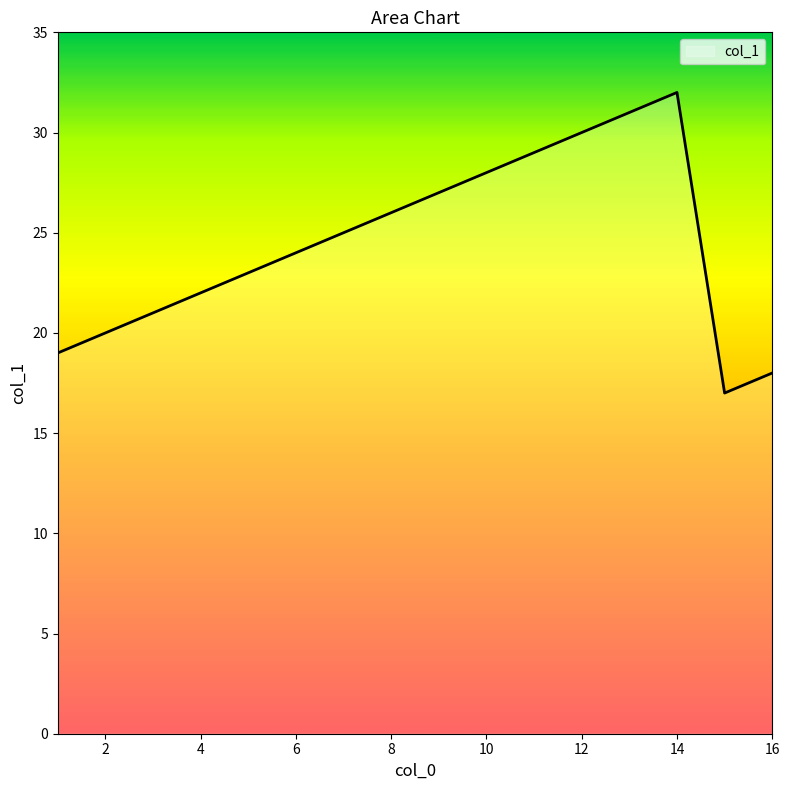

What is the difference between the maximum and minimum values?

15